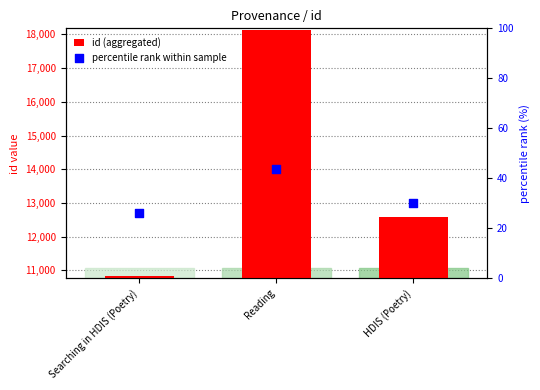

What is the total value across all series at Searching in HDIS (Poetry)?

10845.0